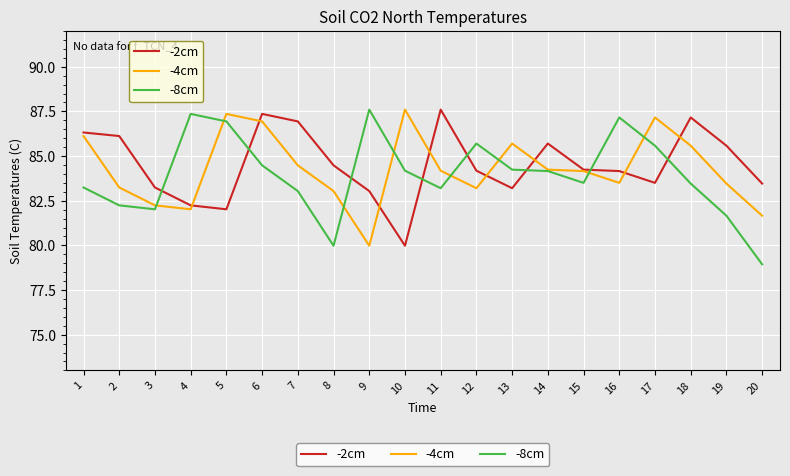

What is the minimum value shown in the chart?

78.9